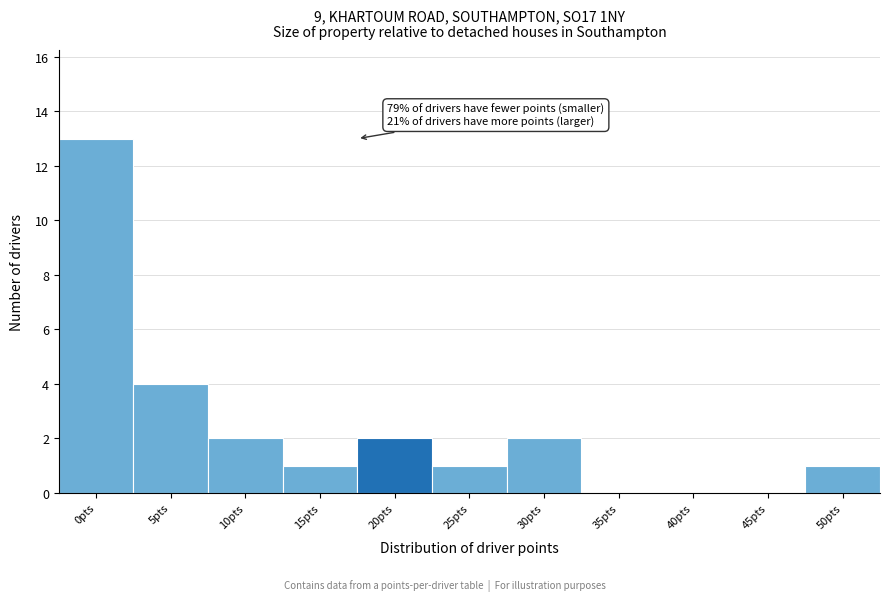

Reading left to right, list all the values displayed in this chart.

0pts=13	5pts=4	10pts=2	15pts=1	20pts=2	25pts=1	30pts=2	35pts=0	40pts=0	45pts=0	50pts=1